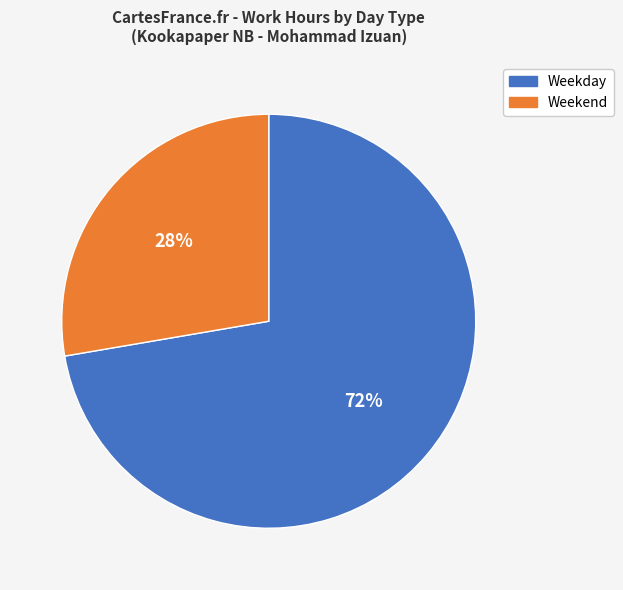

Is there a majority slice in this chart?

Yes